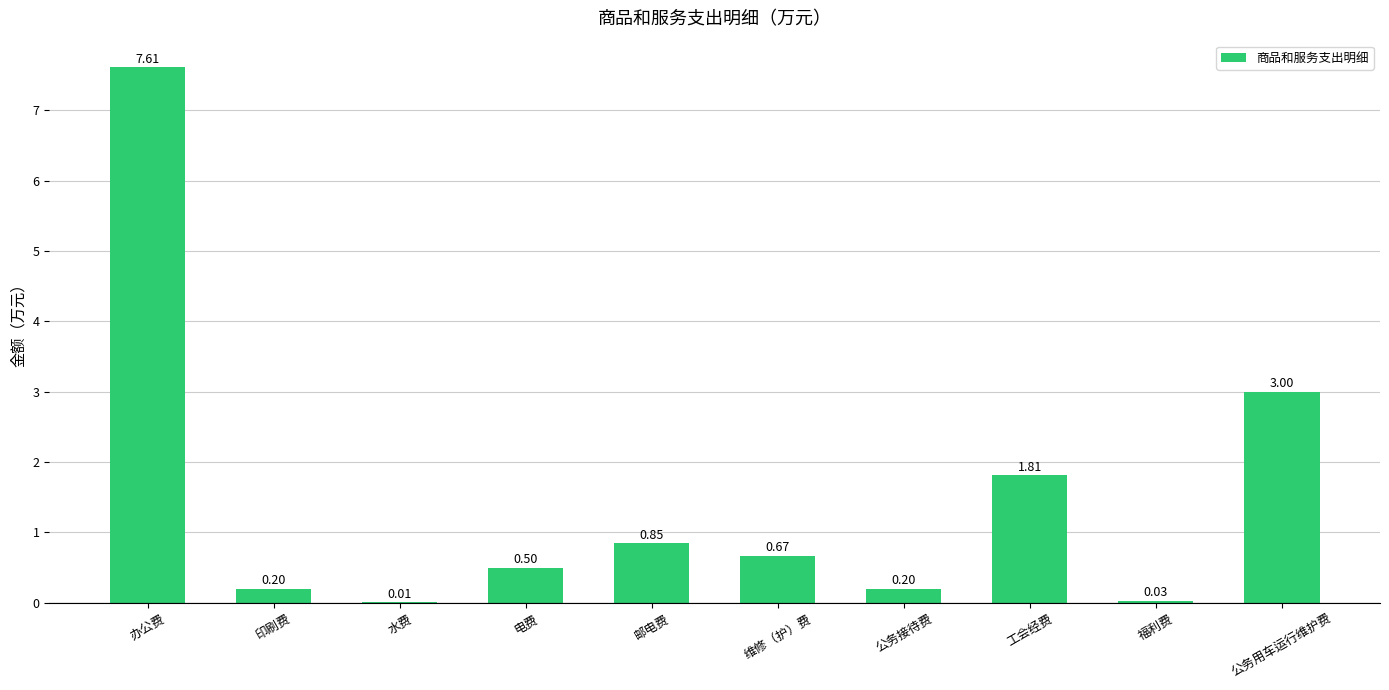

What is the sum of all values?

14.9